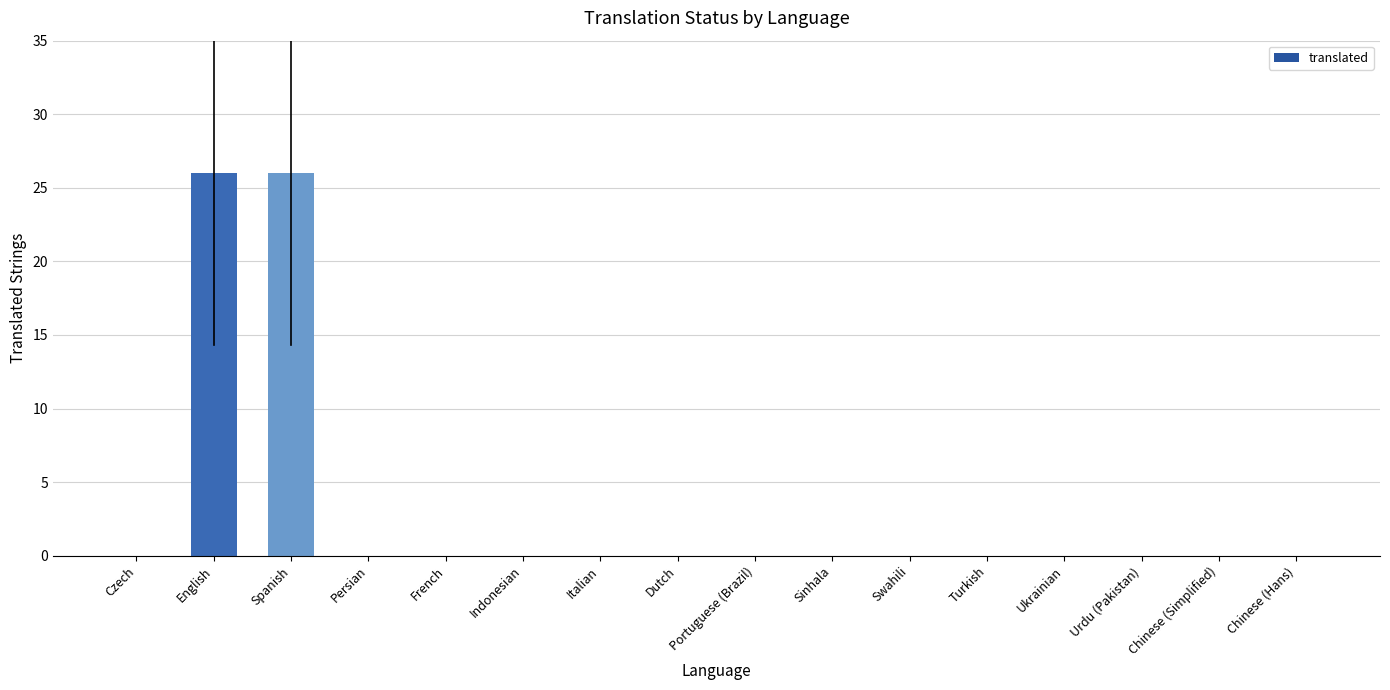

How many data points does each series have?

16